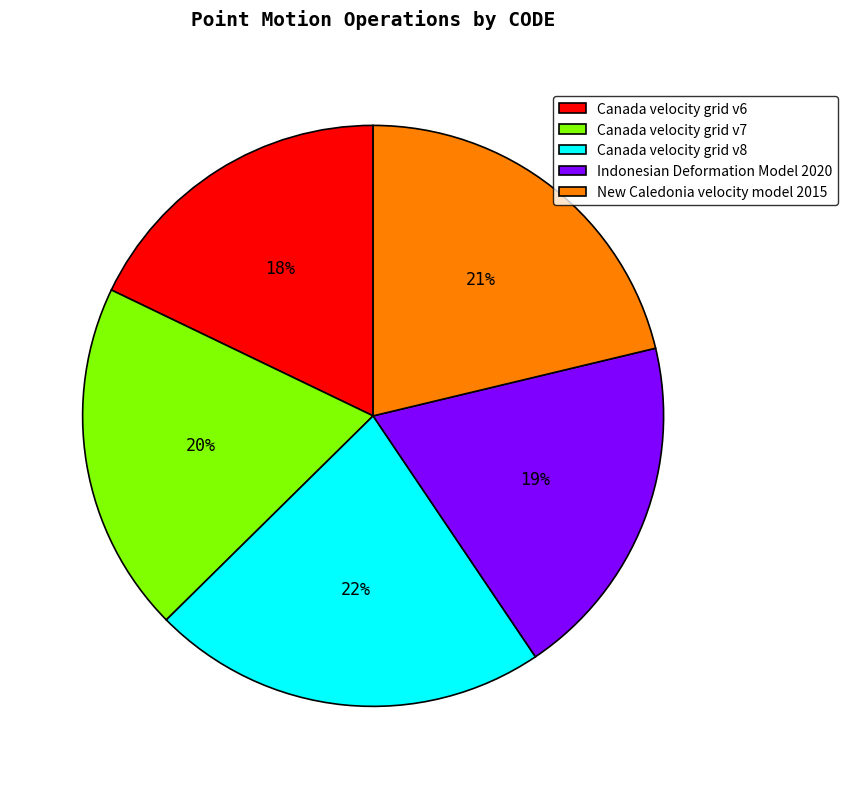

Combined, do Canada velocity grid v7 and Canada velocity grid v8 account for over 50%?

No